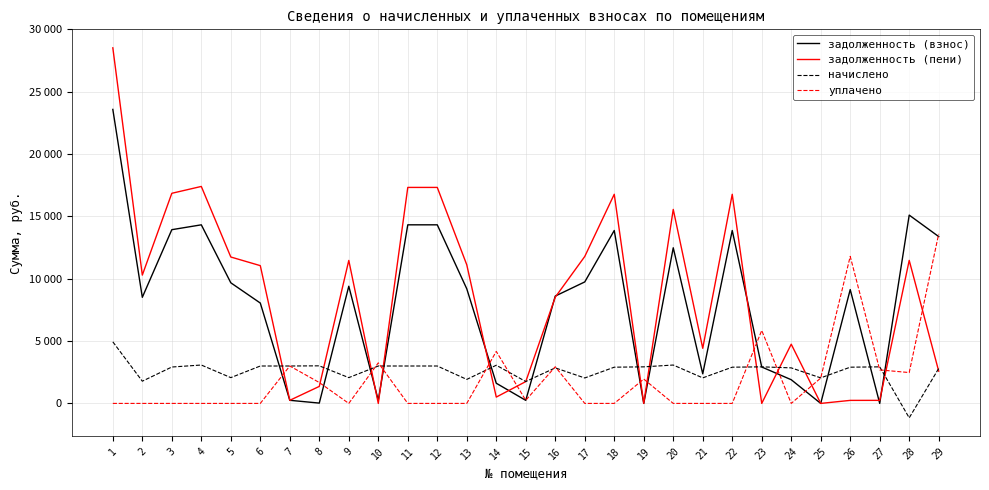

Does the chart display data point markers on the line(s)?

No